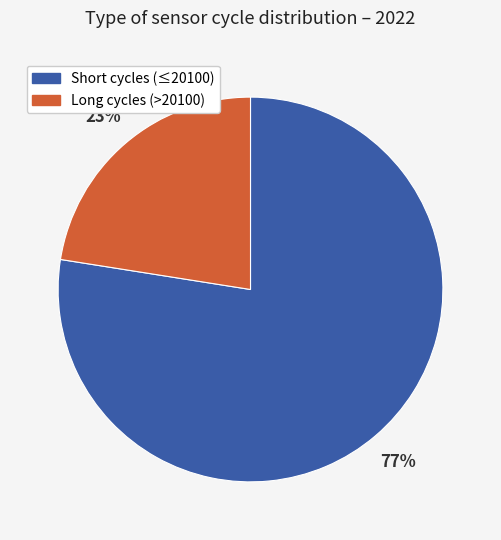

Is there a majority slice in this chart?

Yes